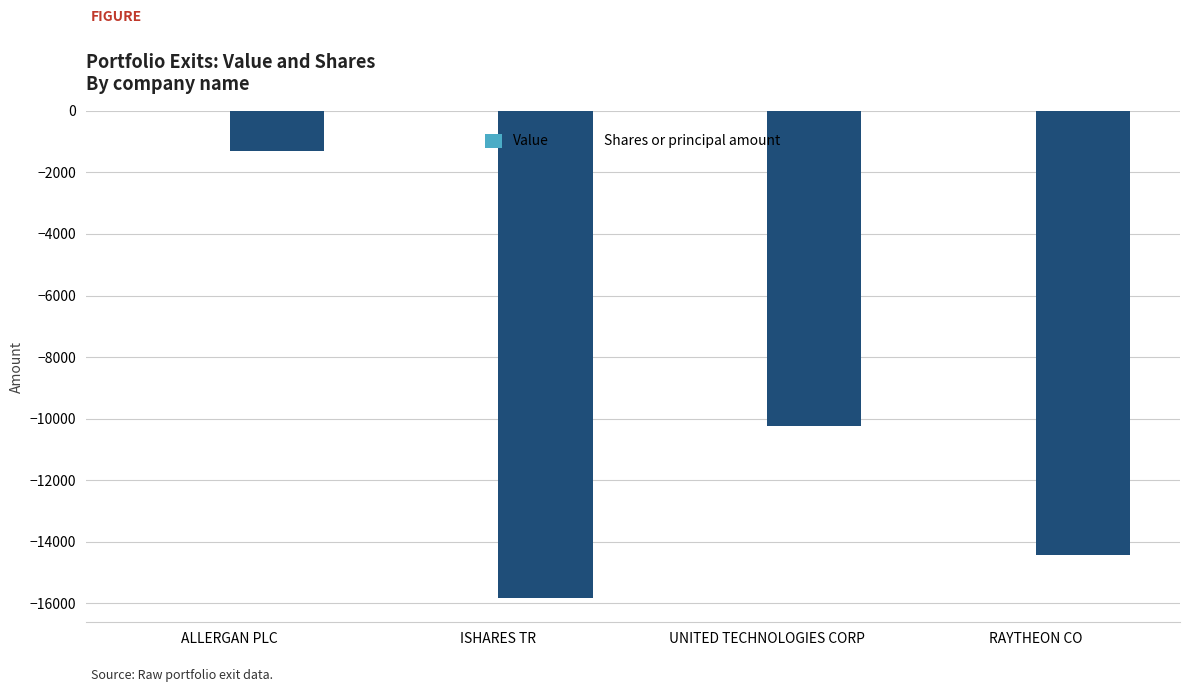

What is the change in value from ALLERGAN PLC to ISHARES TR?

-14533